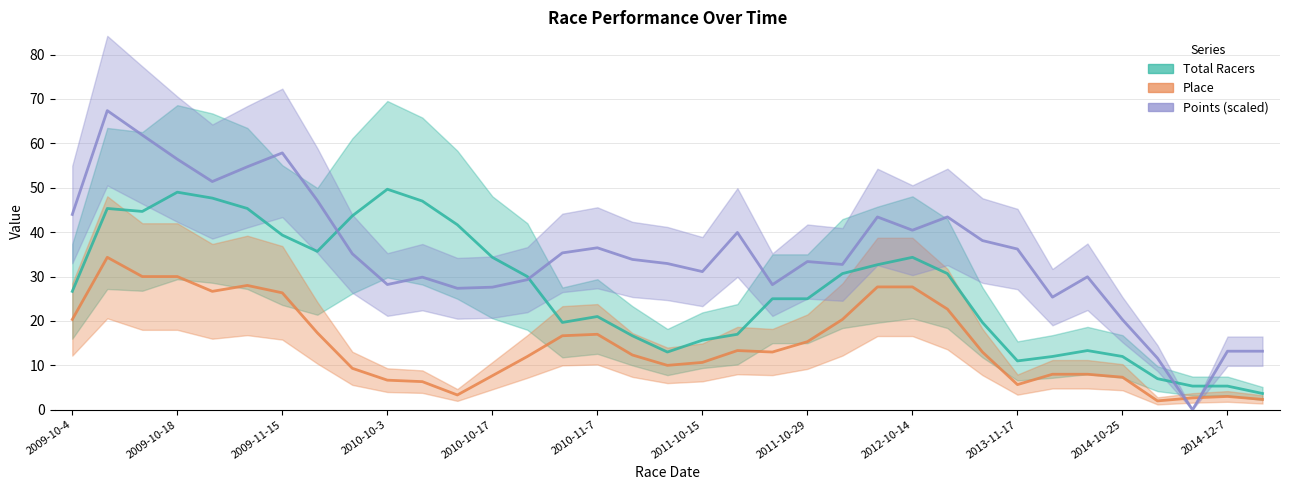

True or false: Place and Total Racers intersect in this chart.

False